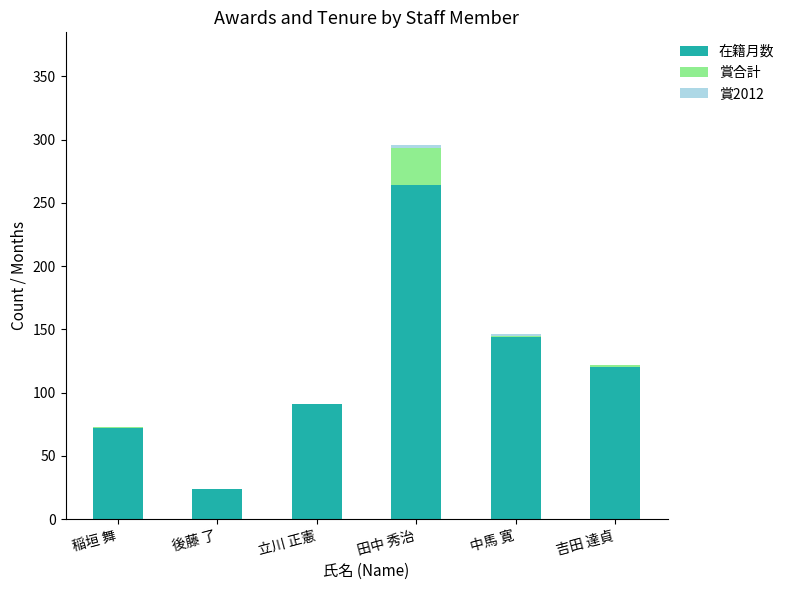

The value of 在籍月数 at 吉田 達貞 is 120. True or false?

True